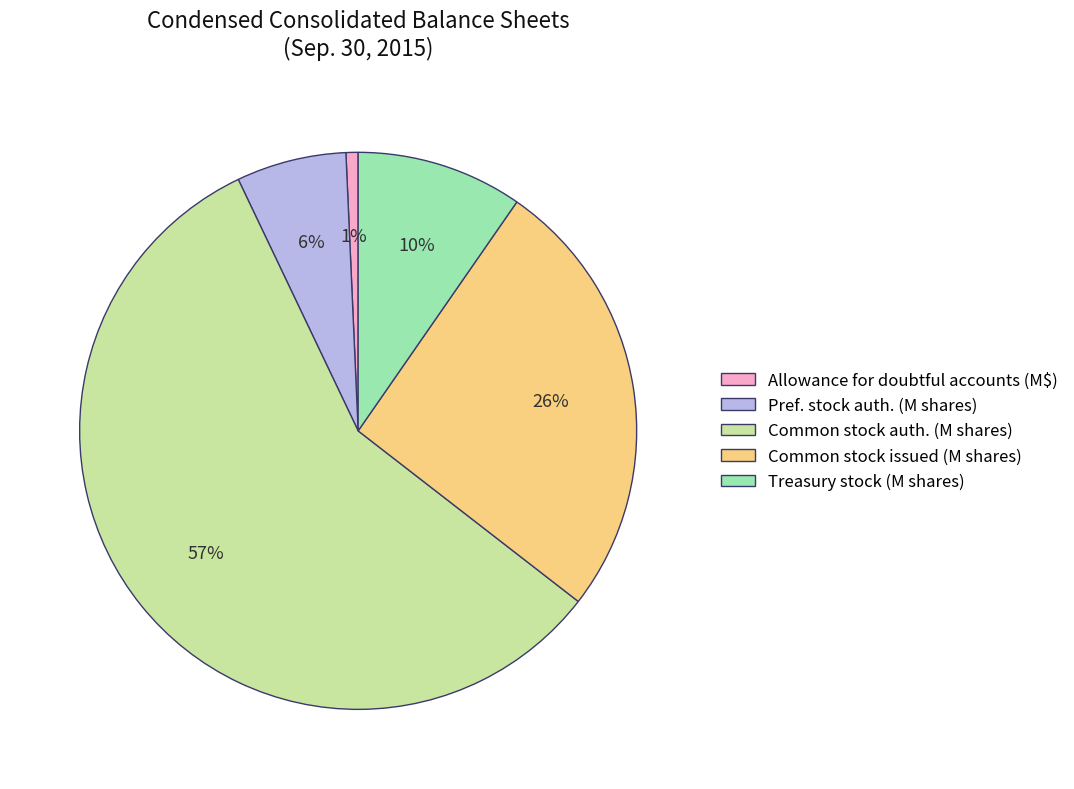

Rank the categories by value from lowest to highest.

Allowance for doubtful accounts (M$), Pref. stock auth. (M shares), Treasury stock (M shares), Common stock issued (M shares), Common stock auth. (M shares)